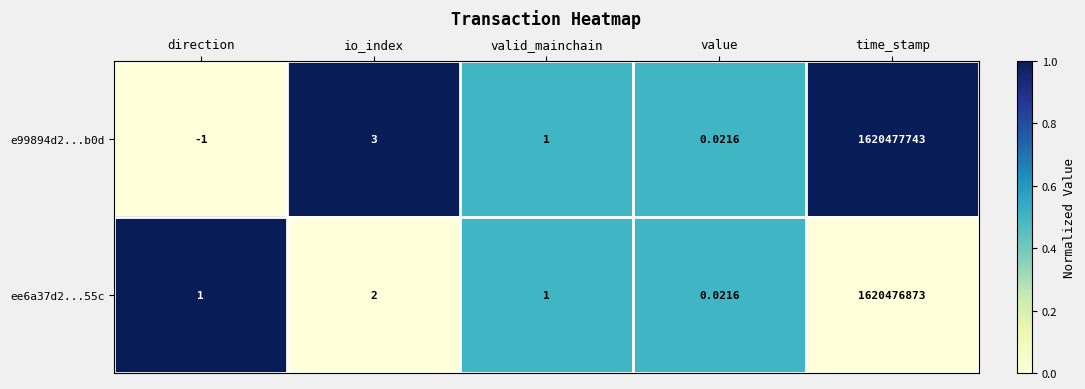

List the labels in order of e99894d2...b0d value, largest first.

time_stamp, io_index, valid_mainchain, value, direction